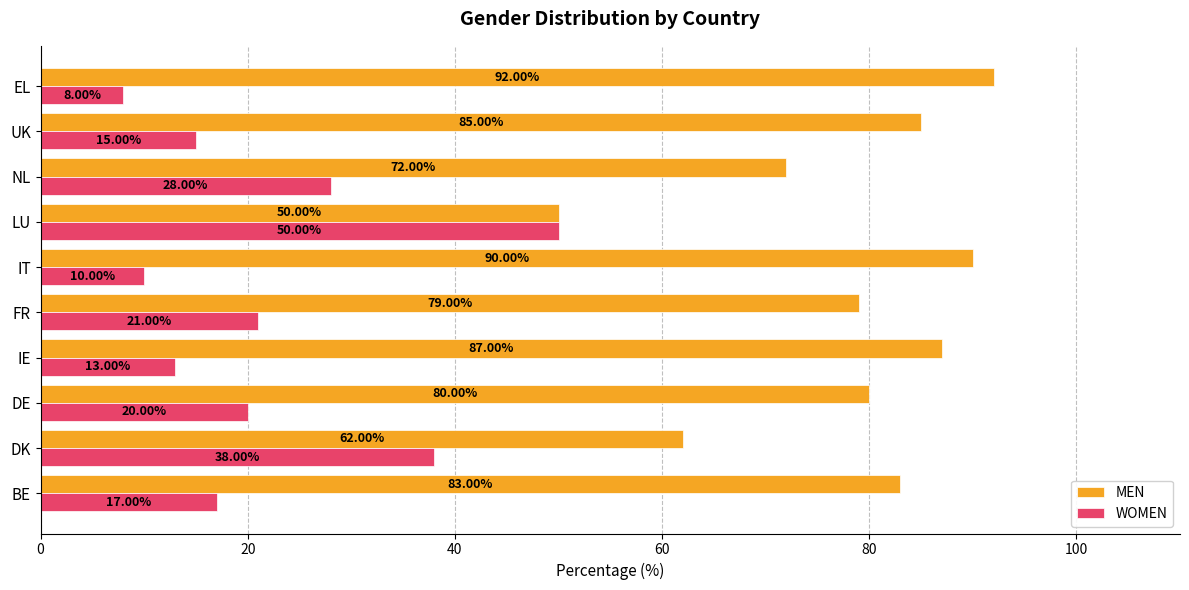

At which label is WOMEN closest to 29?

NL